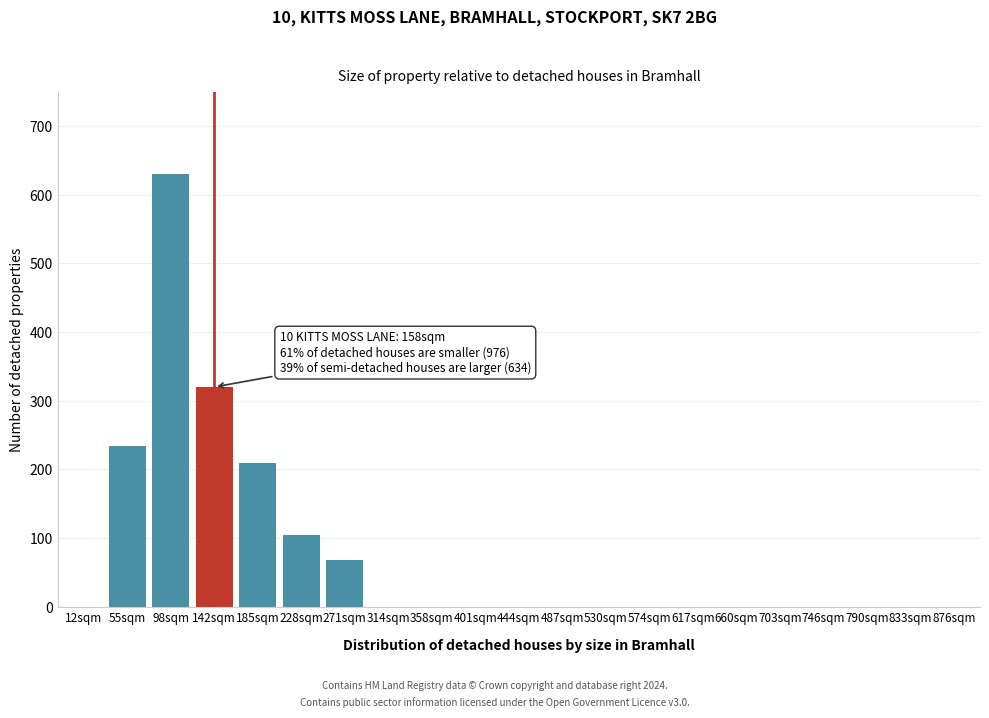

Reading right to left, list all the values displayed in this chart.

876sqm=0	833sqm=0	790sqm=0	746sqm=0	703sqm=0	660sqm=0	617sqm=0	574sqm=0	530sqm=0	487sqm=0	444sqm=0	401sqm=0	358sqm=0	314sqm=0	271sqm=68	228sqm=105	185sqm=210	142sqm=320	98sqm=630	55sqm=234	12sqm=0